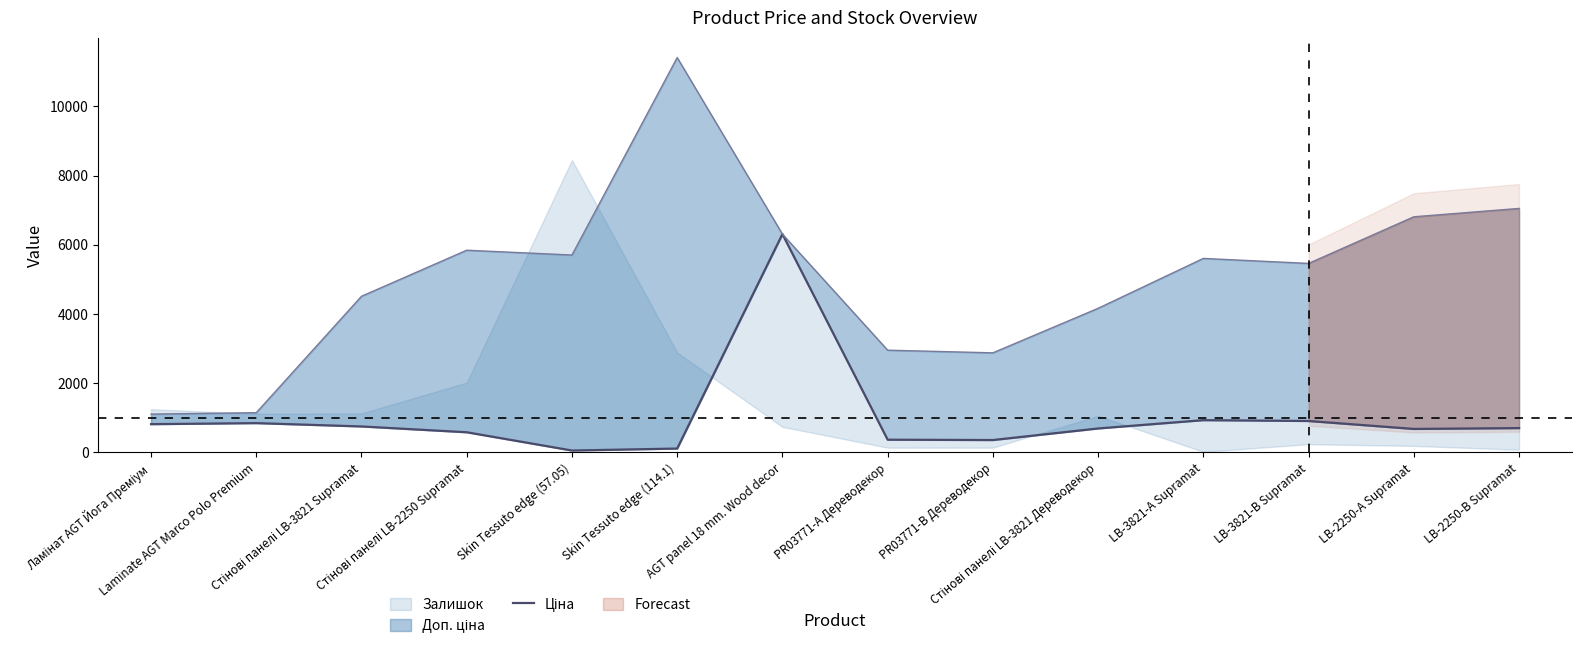

Rank the categories by value from highest to lowest.

AGT panel 18 mm. Wood decor, LB-3821-А Supramat, LB-3821-В Supramat, Laminate AGT Marco Polo Premium, Ламінат AGT Йога Преміум, Стінові панелі LB-3821 Supramat, LB-2250-В Supramat, Стінові панелі LB-3821 Дереводекор, LB-2250-А Supramat, Стінові панелі LB-2250 Supramat, PR03771-А Дереводекор, PR03771-B Дереводекор, Skin Tessuto edge (114.1), Skin Tessuto edge (57.05)